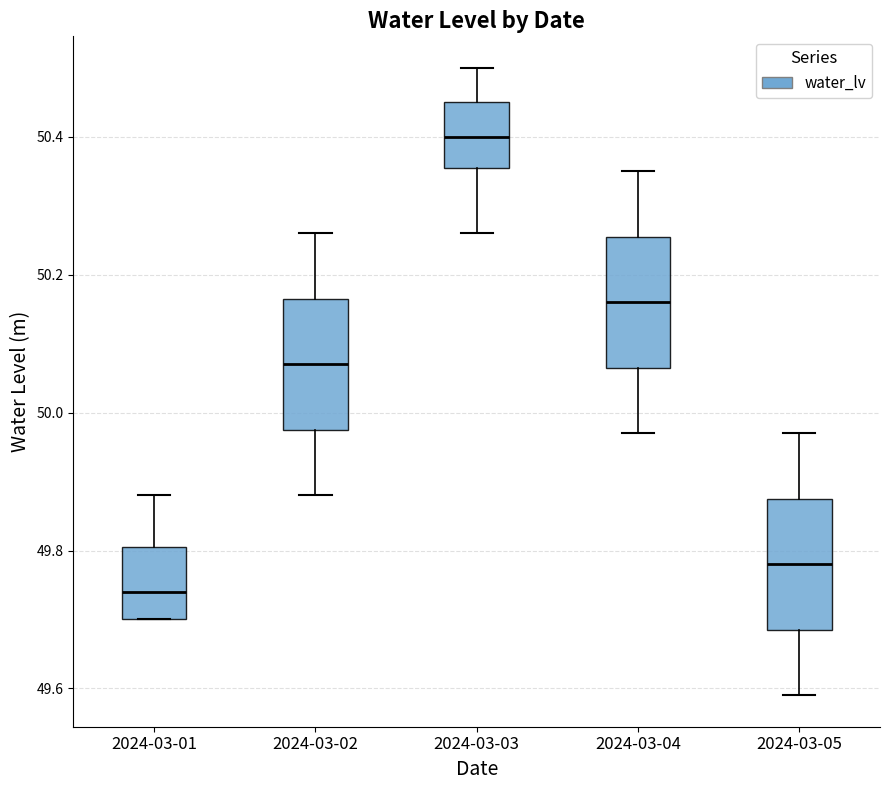

Reading left to right, read every box against the y-axis: the position of its median line, the range the box covers, and the ends of its whiskers. The values are not printed on the chart, so give them approximately, as read against the axis.

2024-03-01: median 49.74, box 49.70 to 49.80, whiskers 49.70 to 49.88
2024-03-02: median 50.08, box 49.98 to 50.16, whiskers 49.88 to 50.26
2024-03-03: median 50.40, box 50.36 to 50.46, whiskers 50.26 to 50.50
2024-03-04: median 50.16, box 50.06 to 50.26, whiskers 49.98 to 50.36
2024-03-05: median 49.78, box 49.68 to 49.88, whiskers 49.60 to 49.98